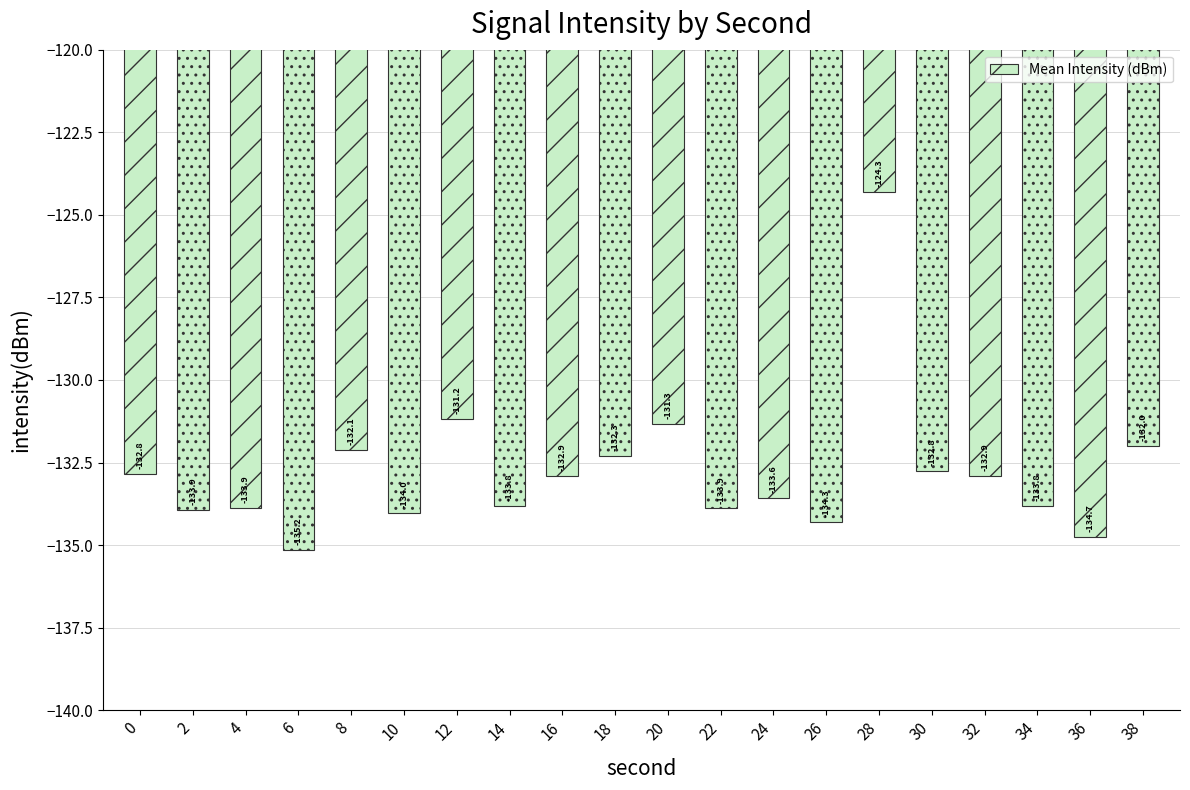

The chart shows a value of -27.2 at 18. True or false?

False